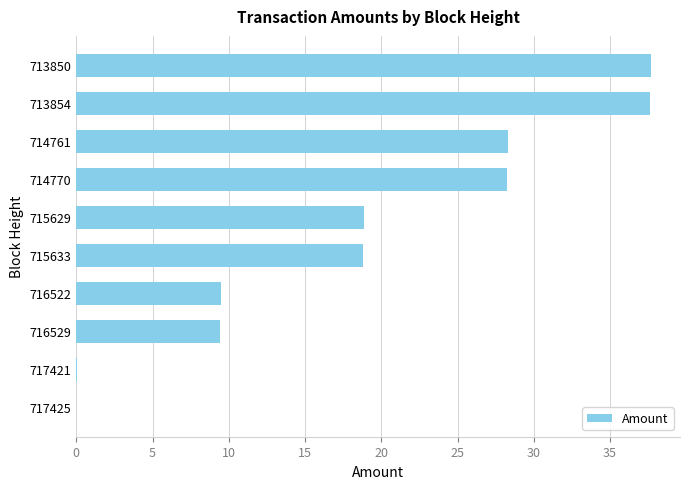

Which has a higher value, 717425 or 713850?

713850